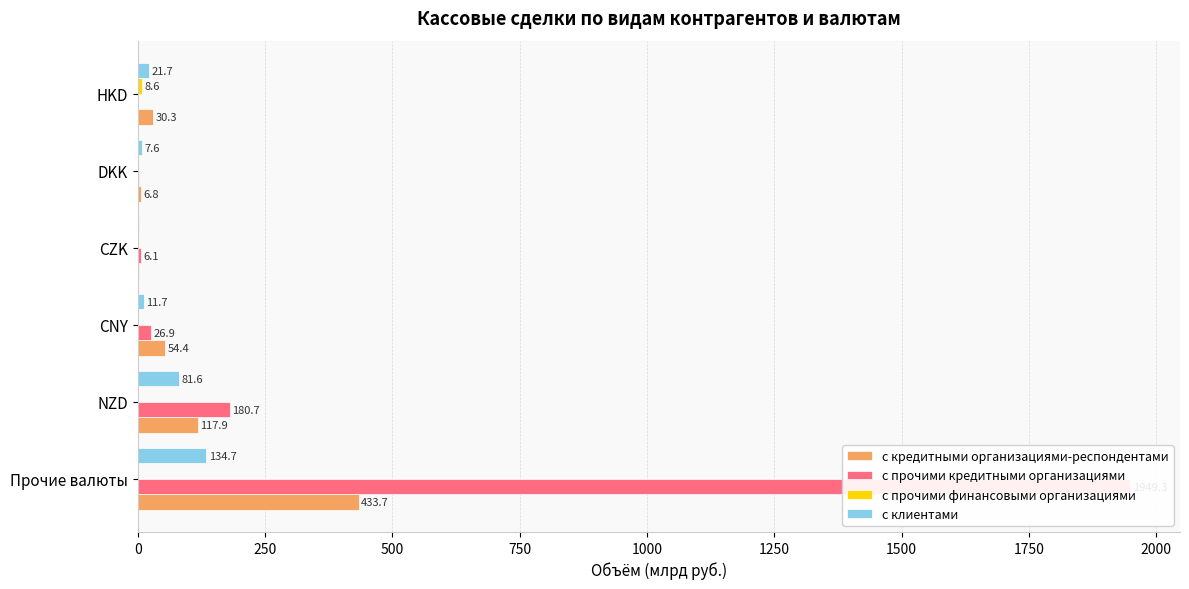

Are the bars horizontal?

Yes